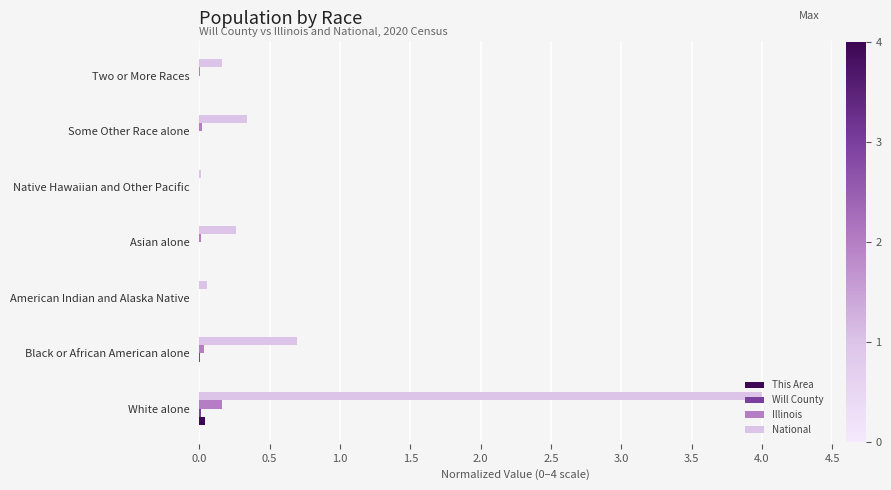

What is the sum of all National values?

5.5